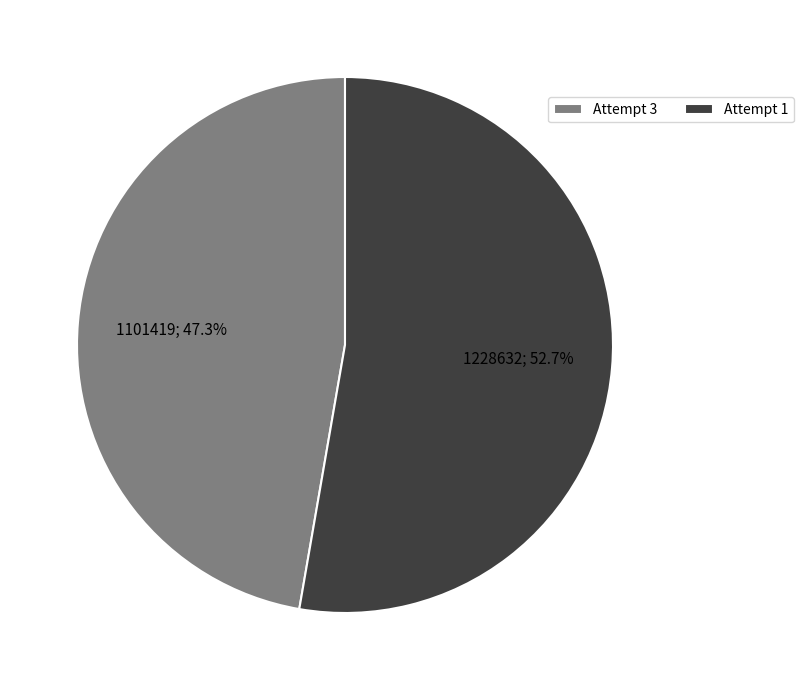

Which category has the biggest portion of the pie?

Attempt 1